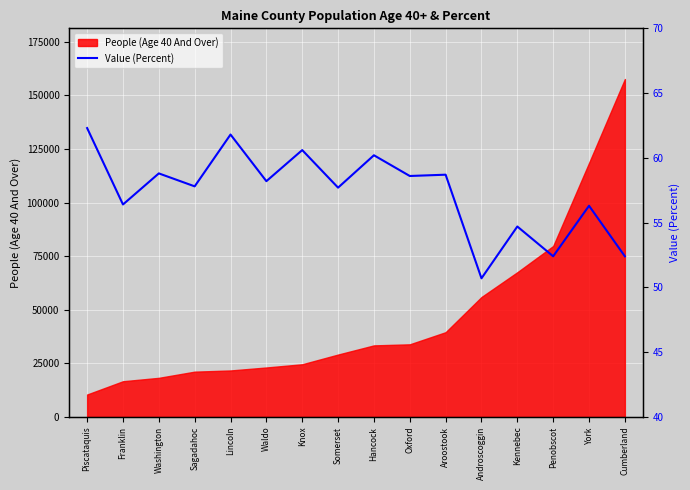

The value at Franklin is 56.4. True or false?

True